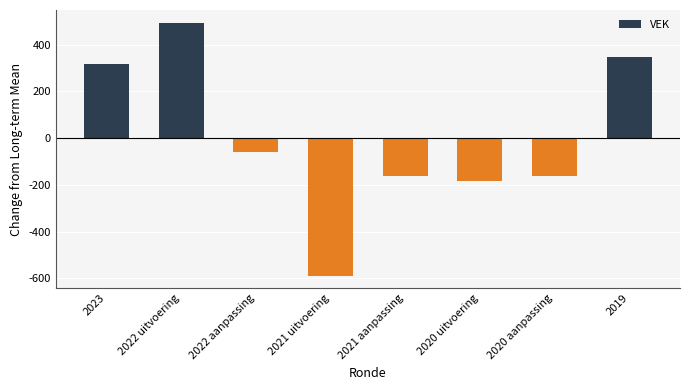

What position from the right is 2020 uitvoering?

3